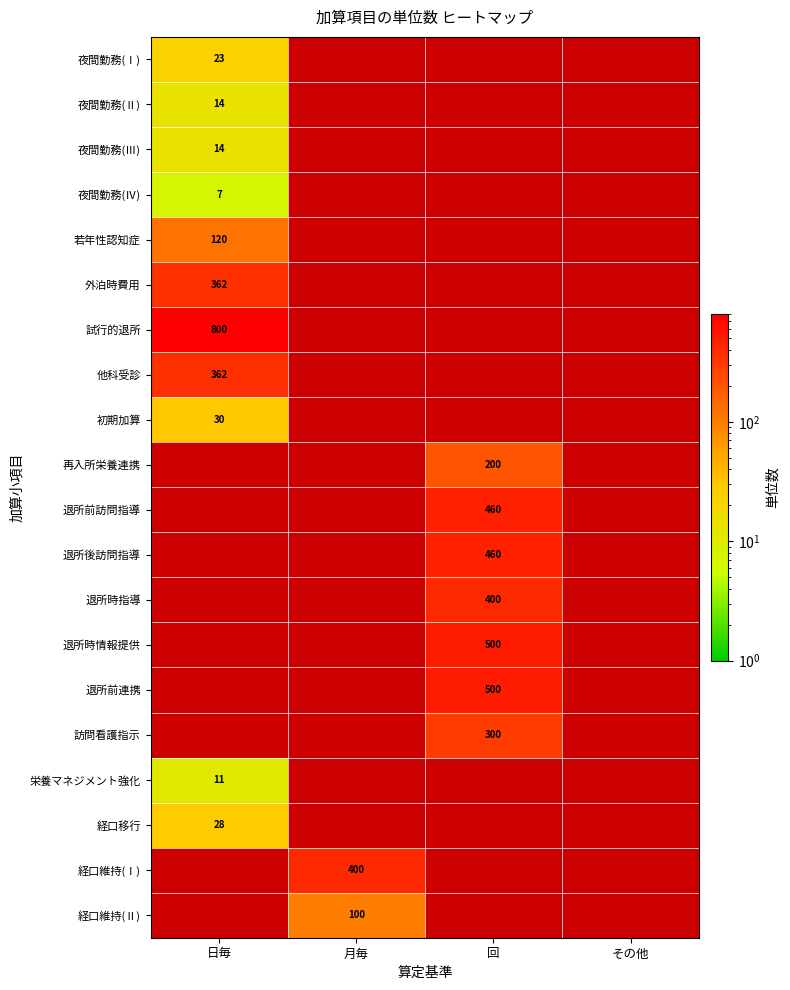

What is the maximum value shown in the chart?

800.0